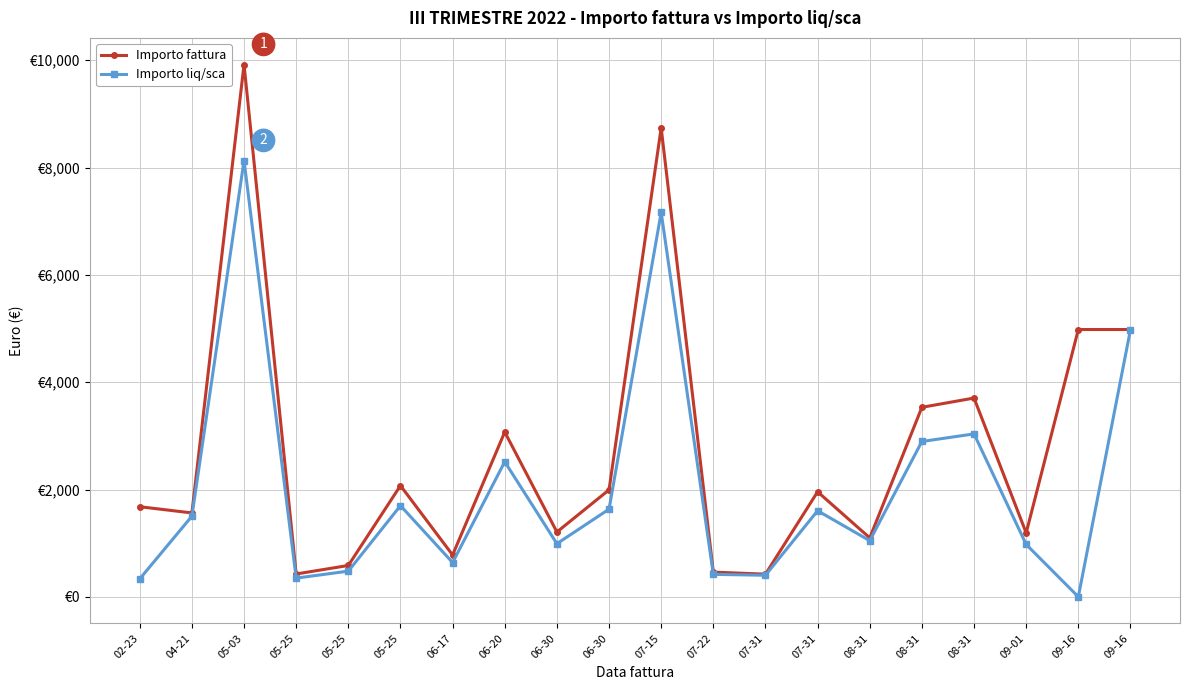

Is this an area chart (filled region under the line)?

No